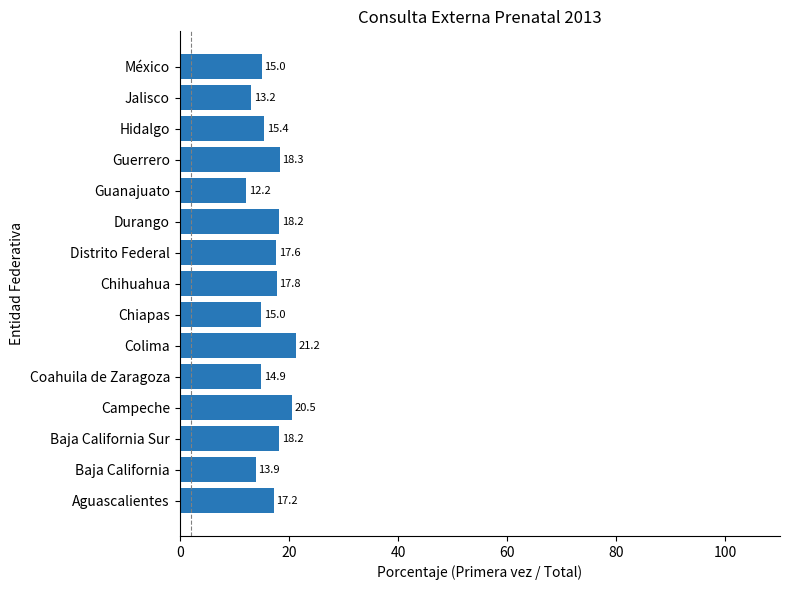

The chart shows a value of 13.2 at Jalisco. True or false?

True